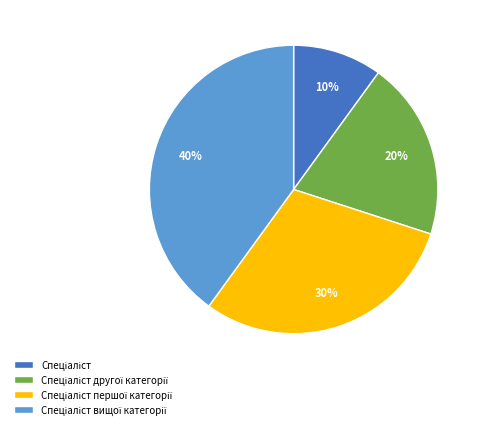

How many segments does this pie chart have?

4